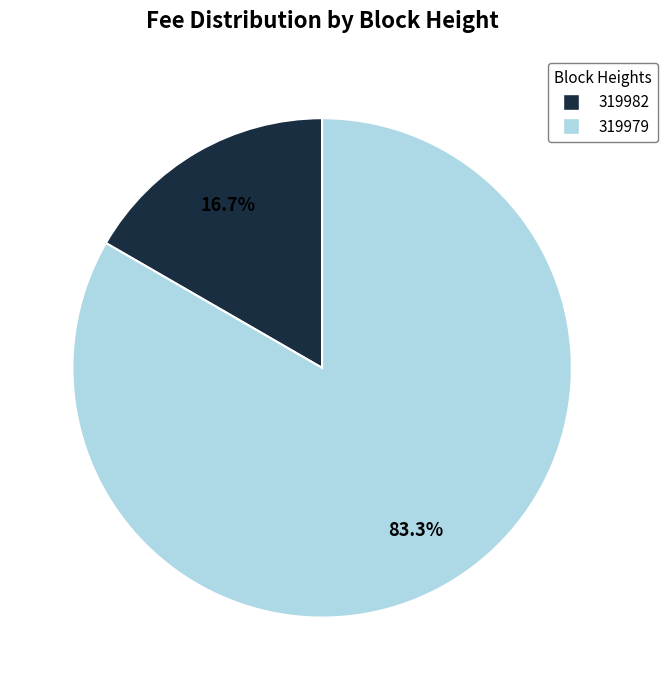

To the nearest percent, what is the difference between the largest and smallest slice percentages?

67%